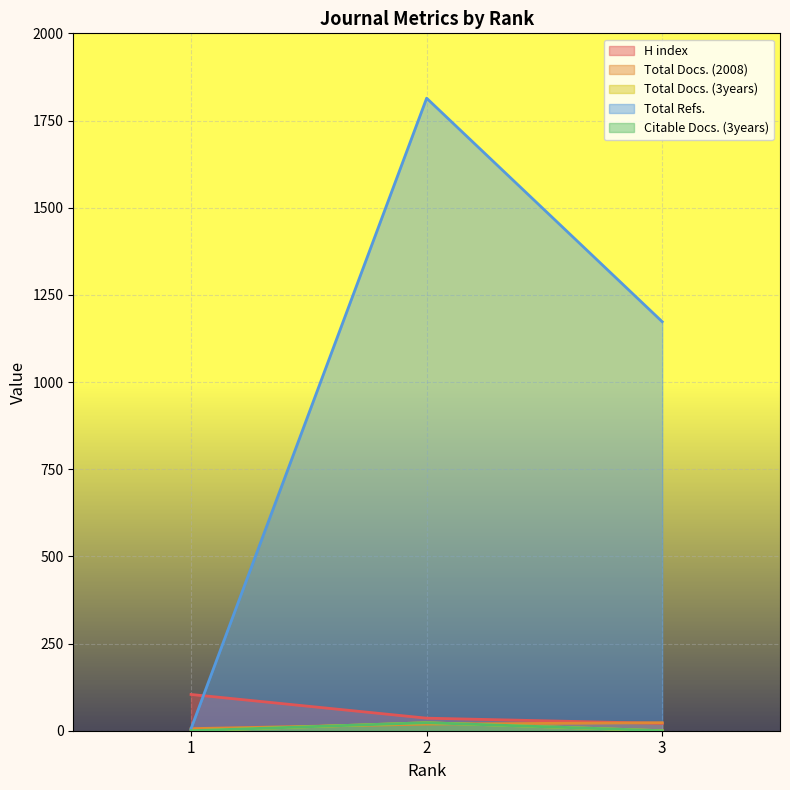

Reading left to right, extract all data points from this chart.

H index: 1=104	2=36	3=21
Total Docs. (2008): 1=6	2=19	3=23
Total Docs. (3years): 1=0	2=23	3=0
Total Refs.: 1=6	2=1814	3=1173
Citable Docs. (3years): 1=0	2=23	3=0